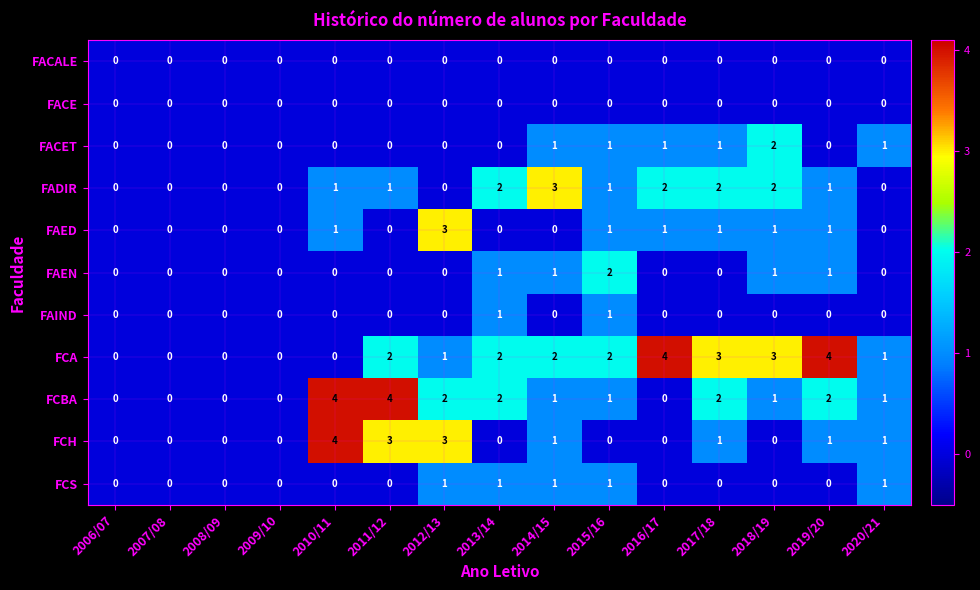

The value of FCS at 2010/11 is 1. True or false?

False